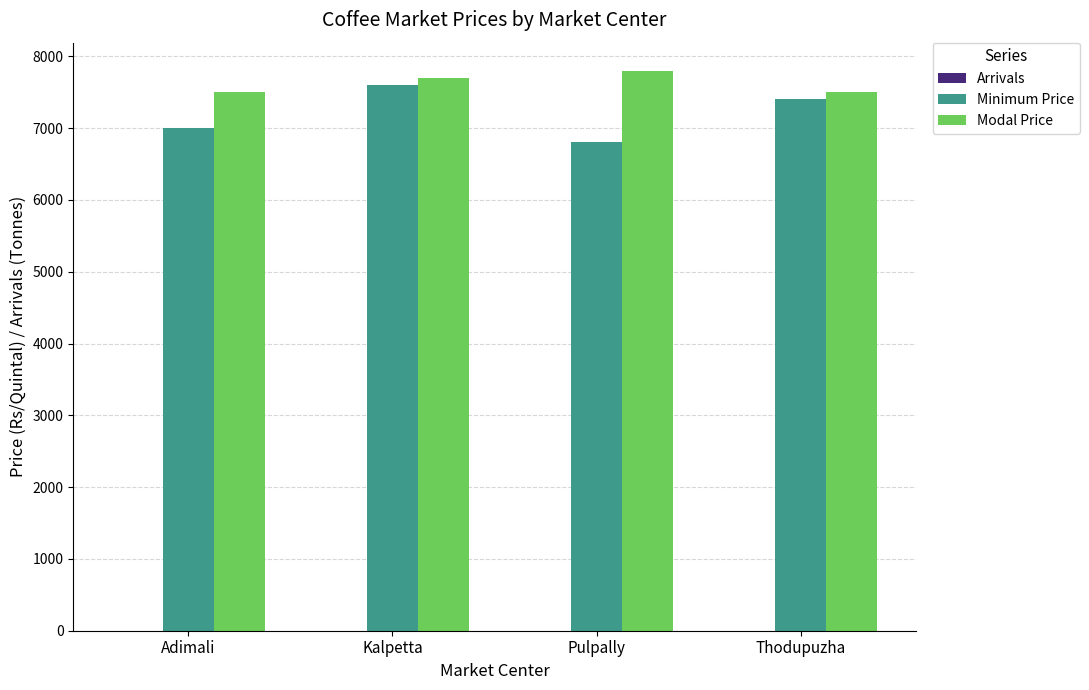

Are the bars grouped side by side (vs. stacked)?

Yes